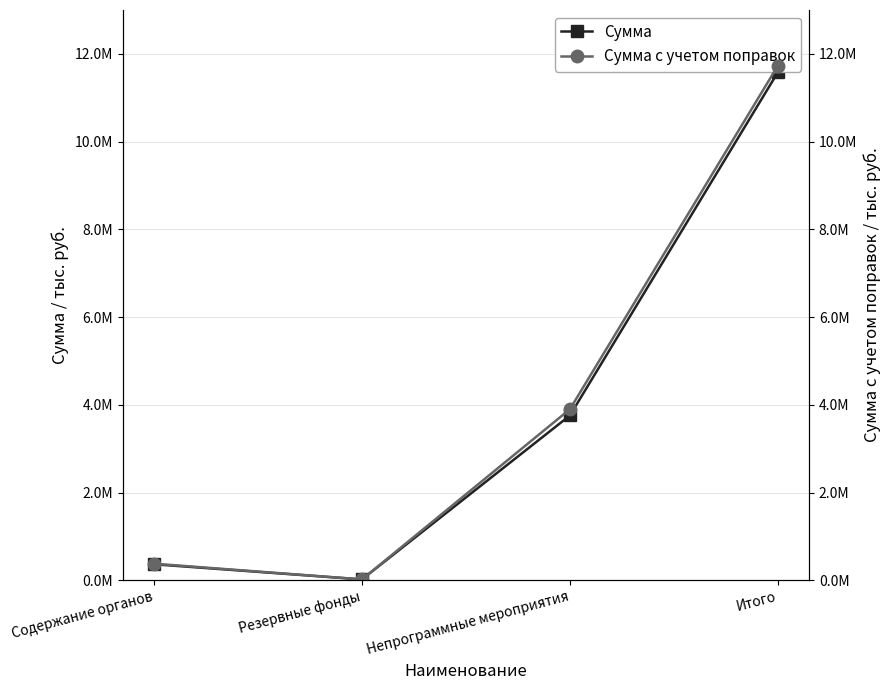

List the series in order of their peak value, highest first.

Сумма с учетом поправок, Сумма